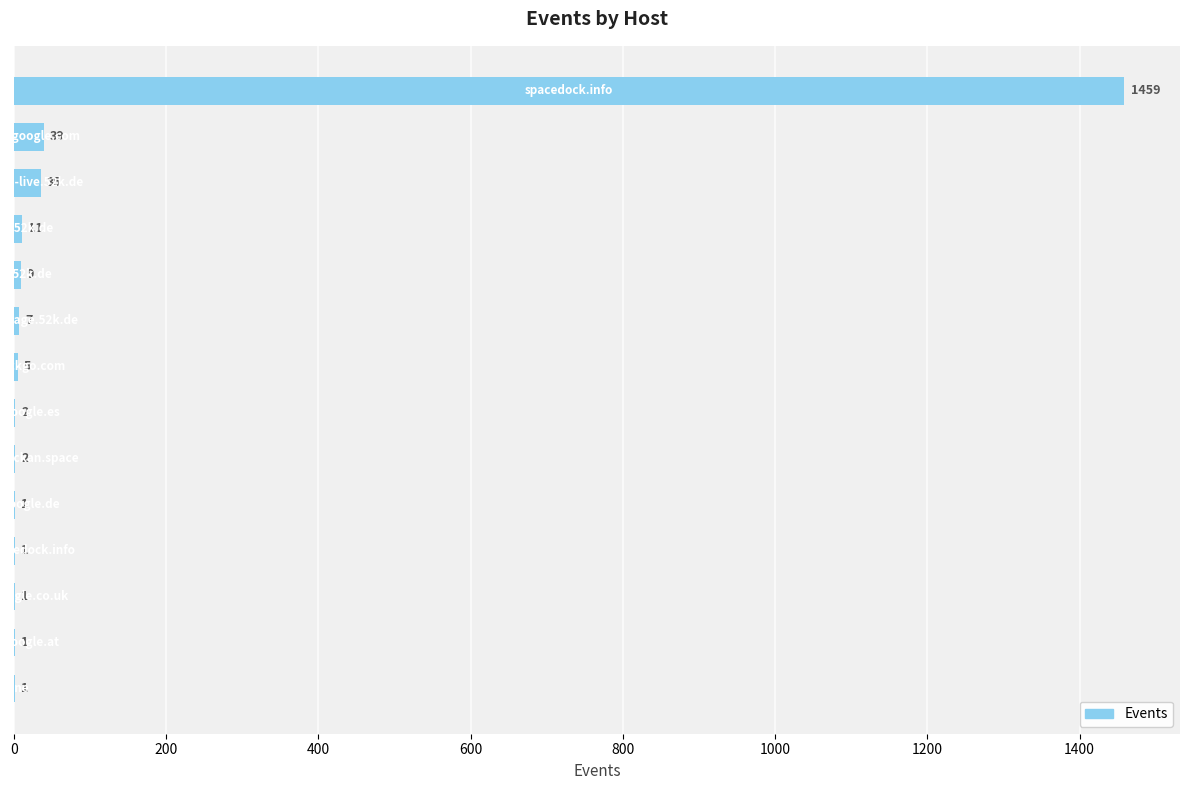

What is the greatest value displayed?

1459